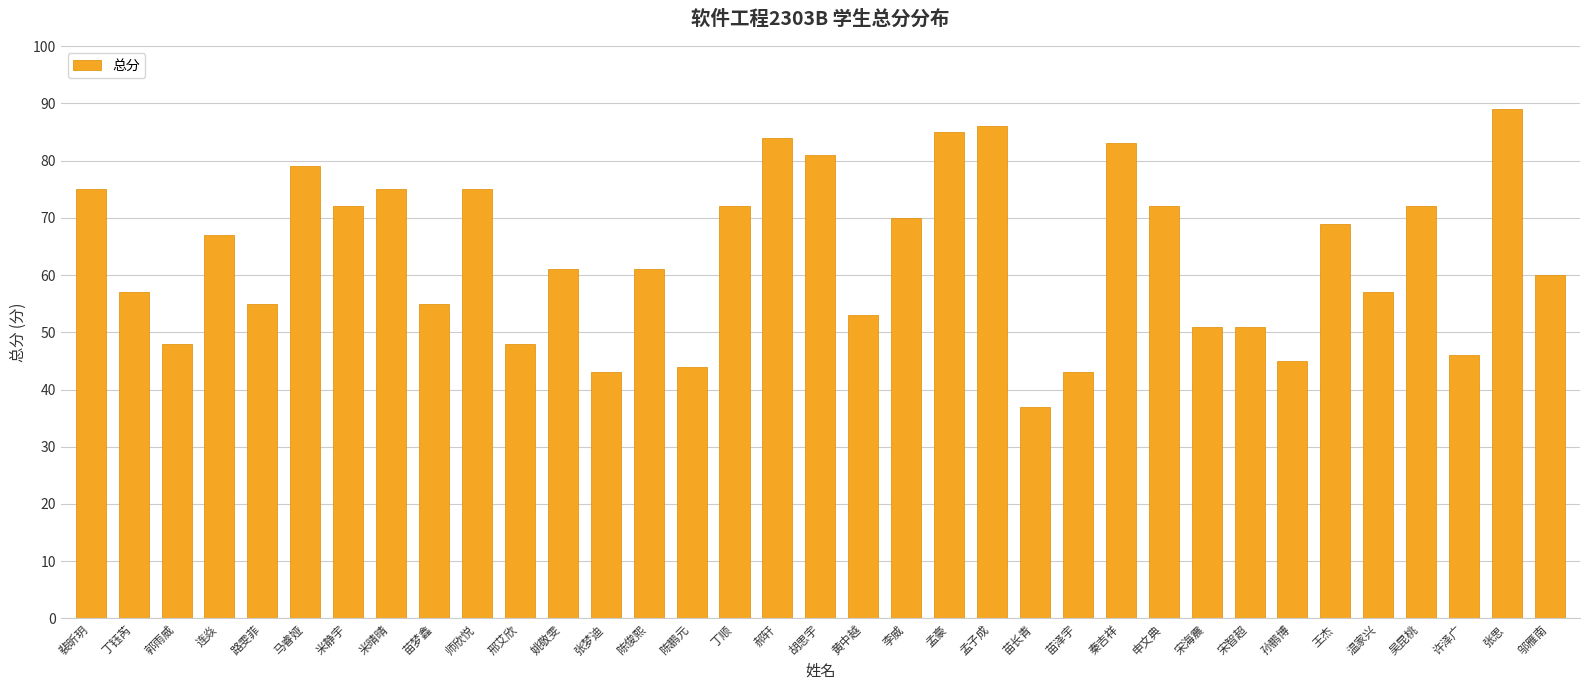

Reading right to left, transcribe all the data shown in this chart.

60	89	46	72	57	69	45	51	51	72	83	43	37	86	85	70	53	81	84	72	44	61	43	61	48	75	55	75	72	79	55	67	48	57	75